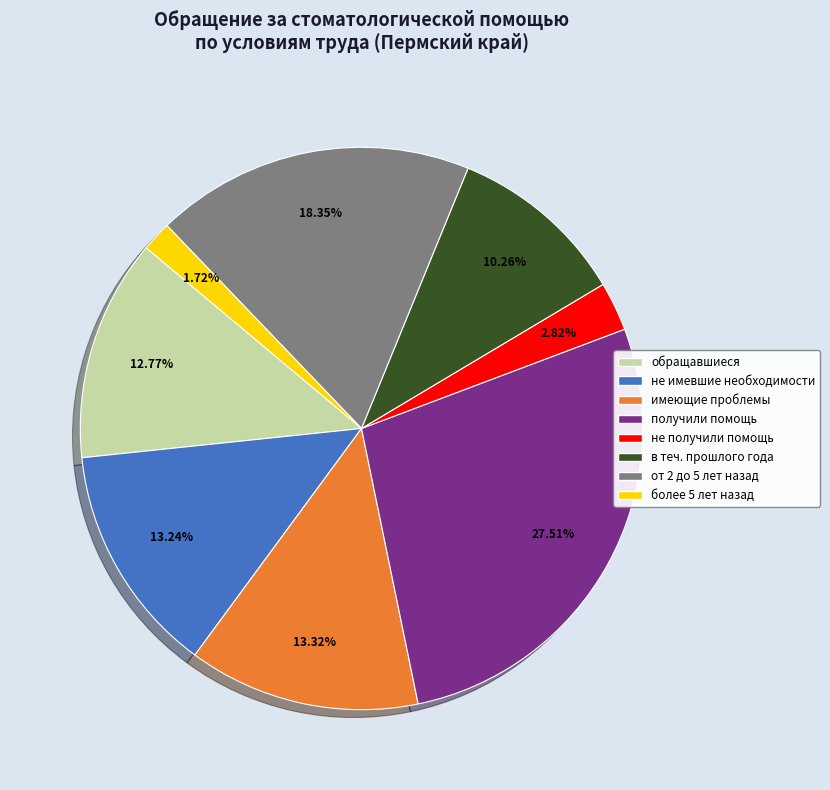

Is there any slice that represents more than half of the pie?

No